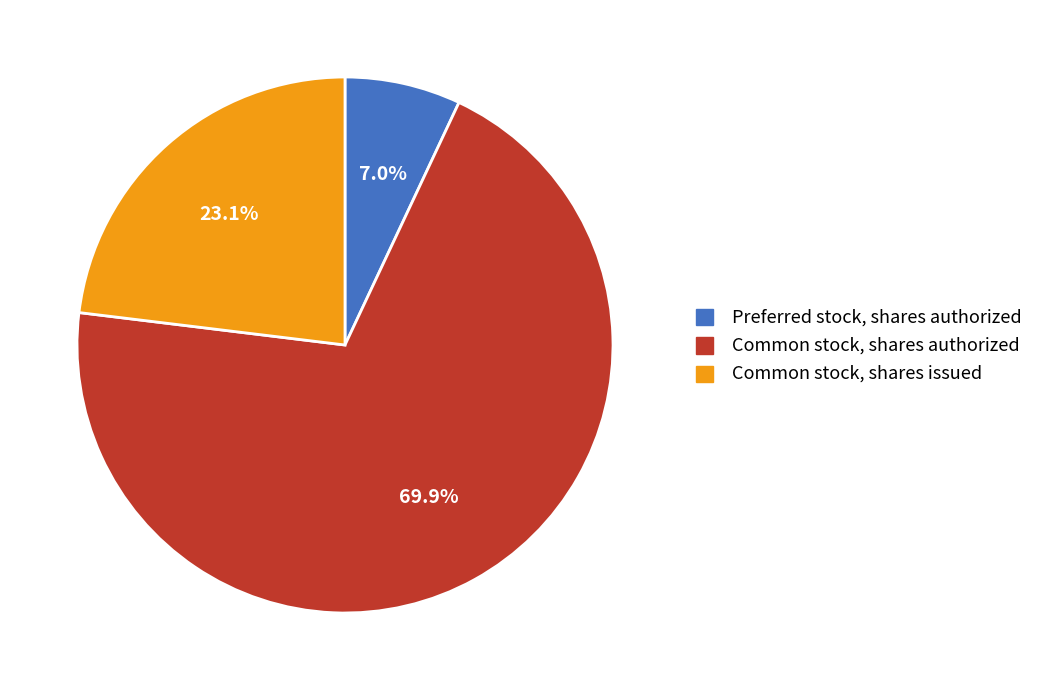

What percentage is the Preferred stock, shares authorized slice, to the nearest percent?

7%